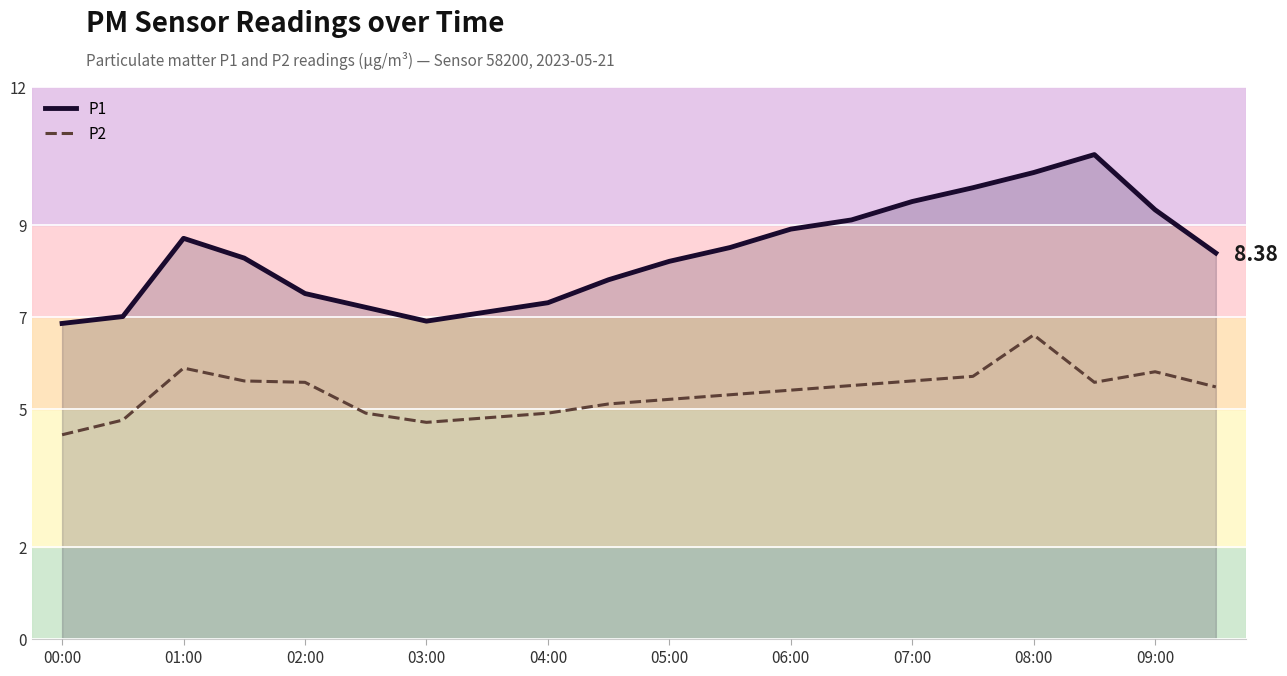

At how many categories does at least one series exceed 4?

20